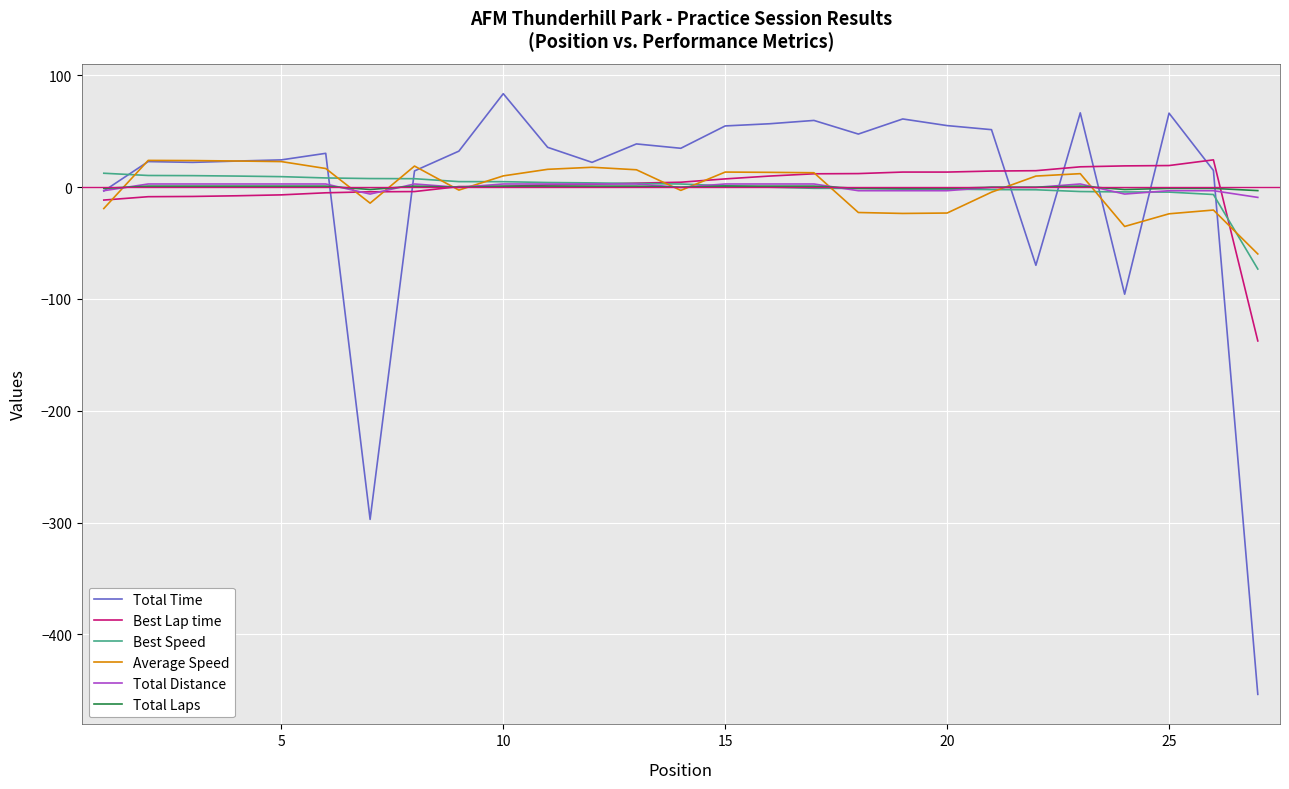

What is the maximum value for Best Lap time?

24.5